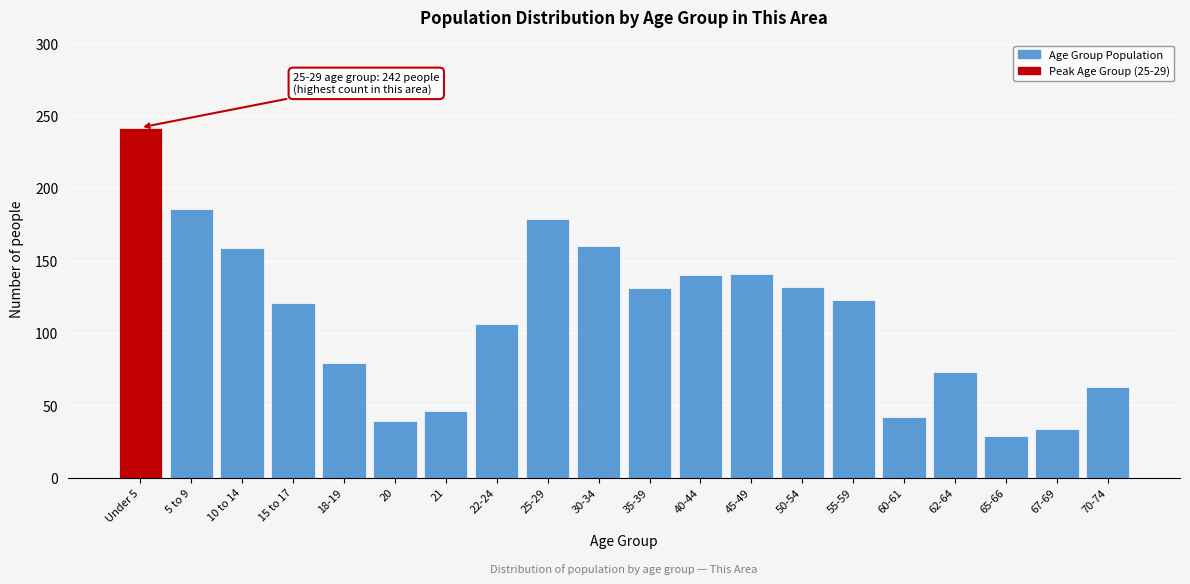

What is the difference between the maximum and minimum values?

213